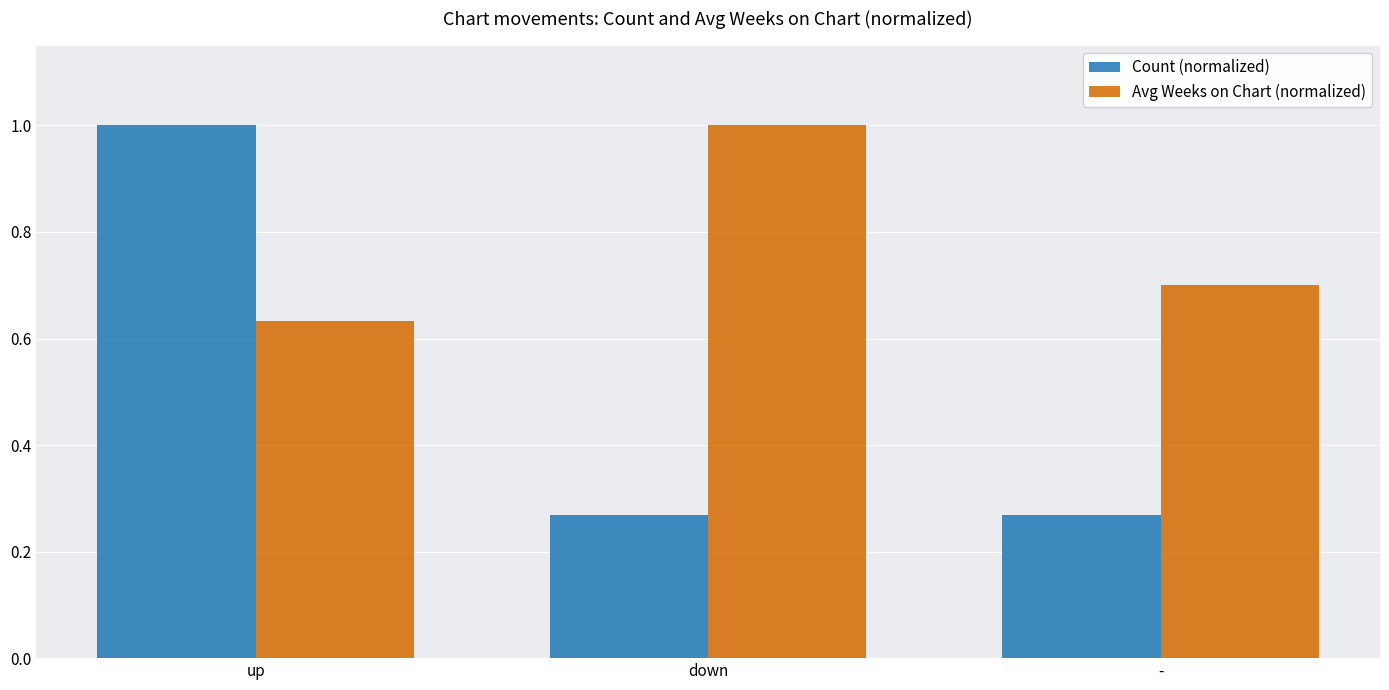

What is the label of the 2nd bar from the left?

down